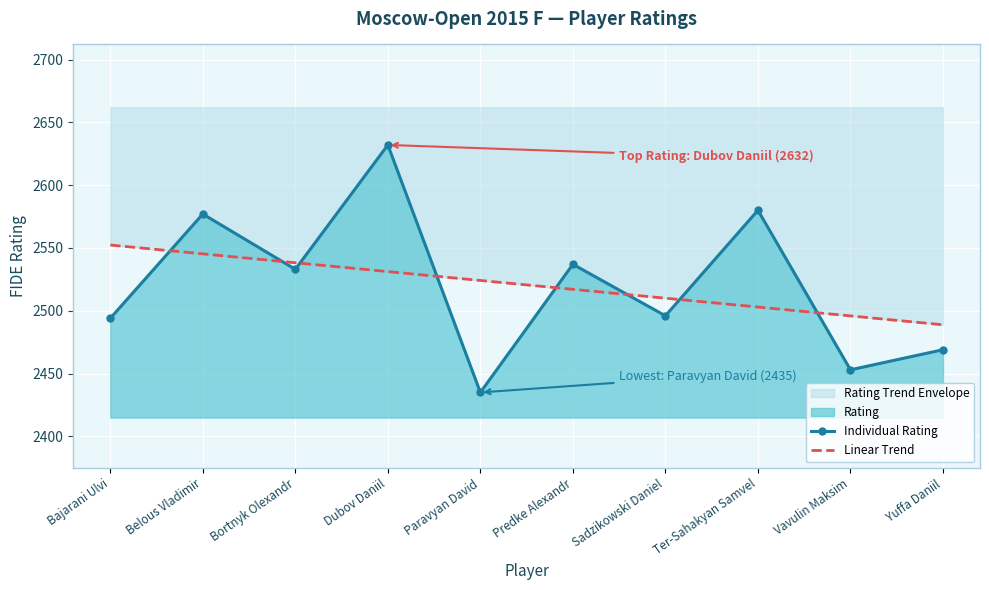

What position from the right is Vavulin Maksim?

2